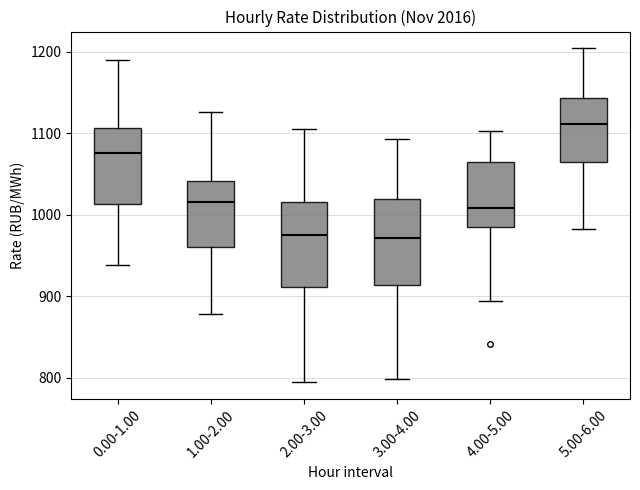

Where does the lower whisker of the box for 2.00-3.00 end on the y-axis? The values are not printed on the chart, so give them approximately, as read against the axis.

790